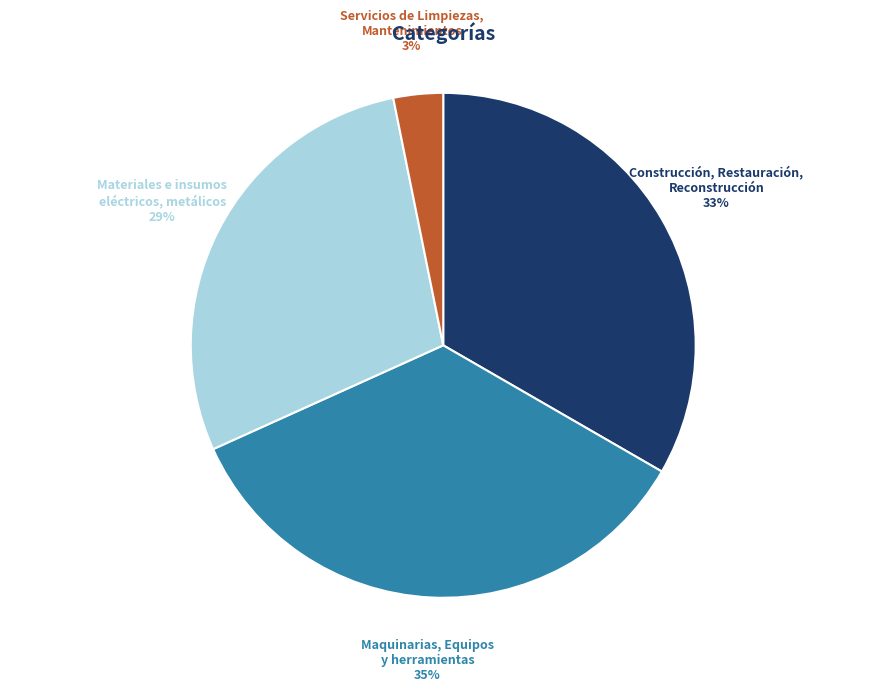

Is the sum of Materiales e insumos eléctricos, metálicos and Construcción, Restauración, Reconstrucción greater than half?

Yes